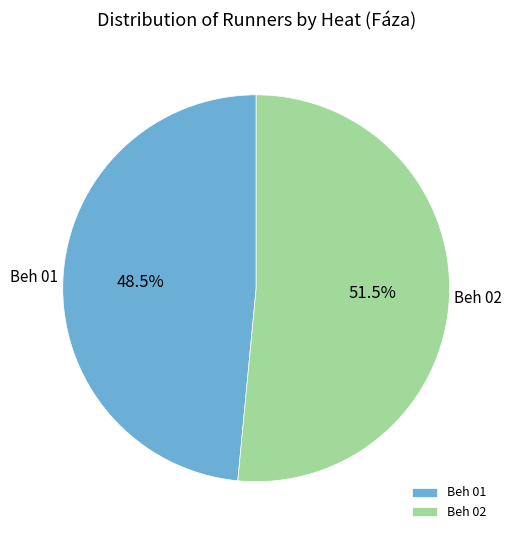

Approximately how many times larger is the value at Beh 02 compared to Beh 01?

1.1